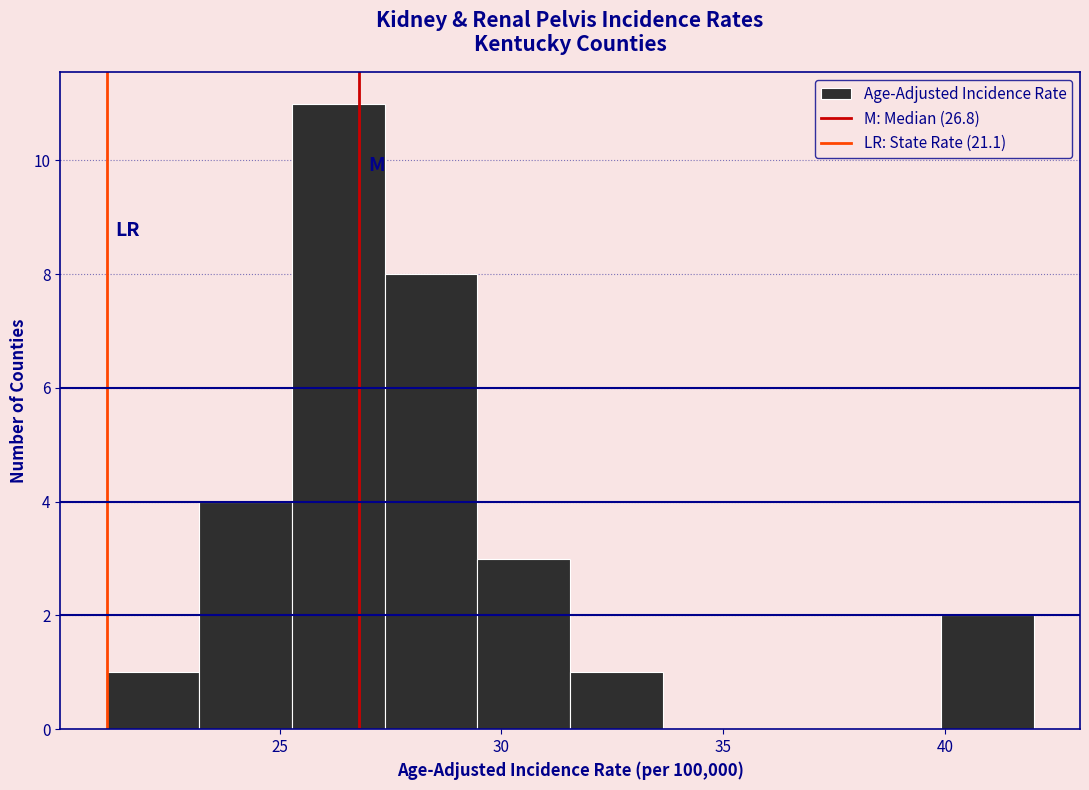

Which range on the x-axis has the tallest bar?

25.5 to 27.5